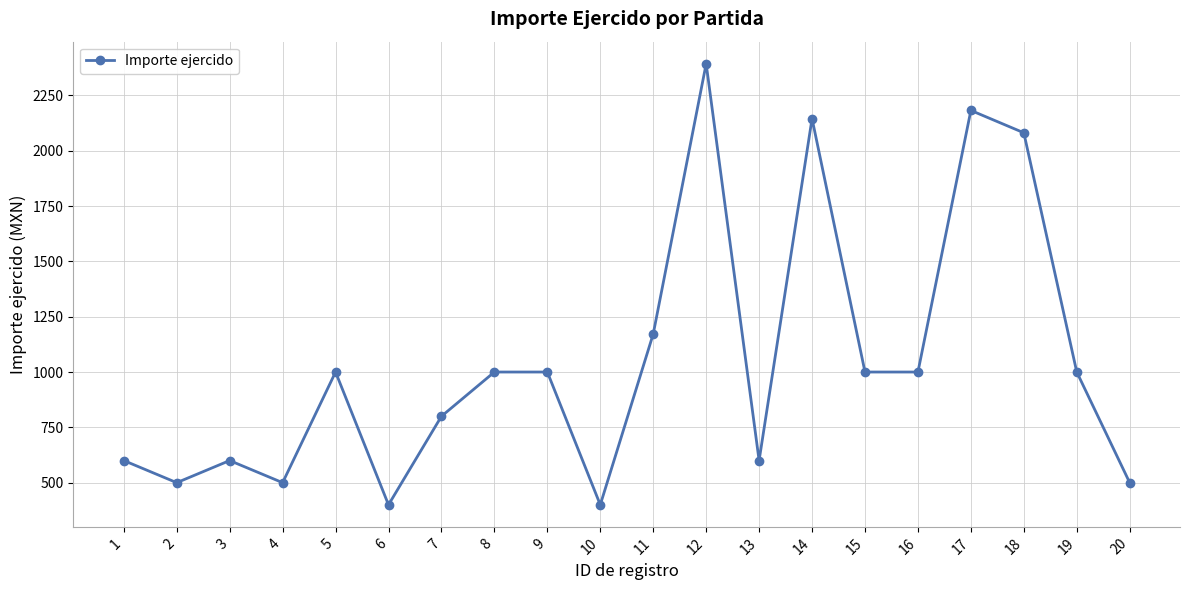

What is the value of the 9th point from the left?

1000.0